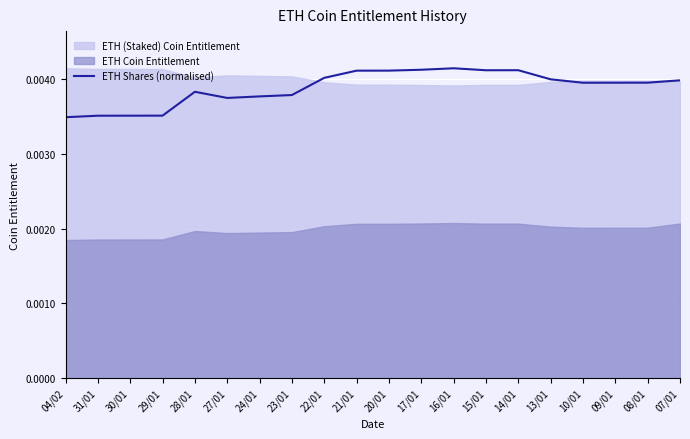

How many values are between 0 and 1?

20